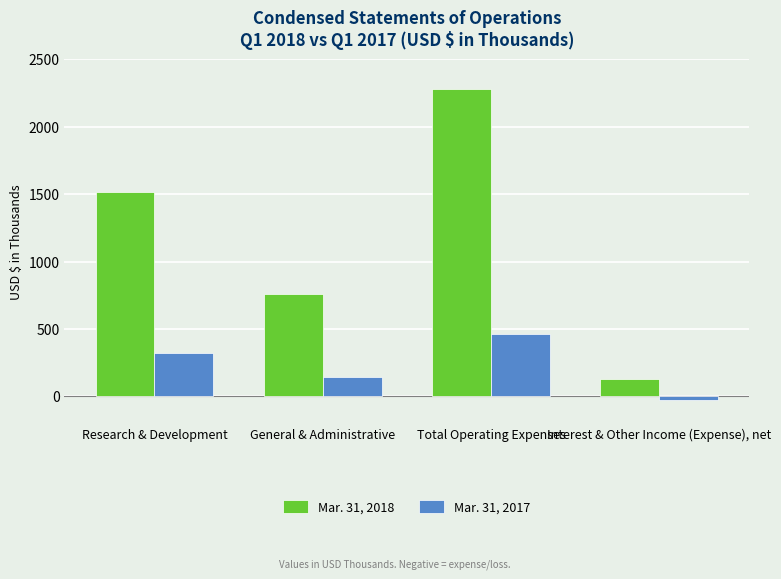

Rank the series at General & Administrative from highest to lowest value.

Mar. 31, 2018, Mar. 31, 2017